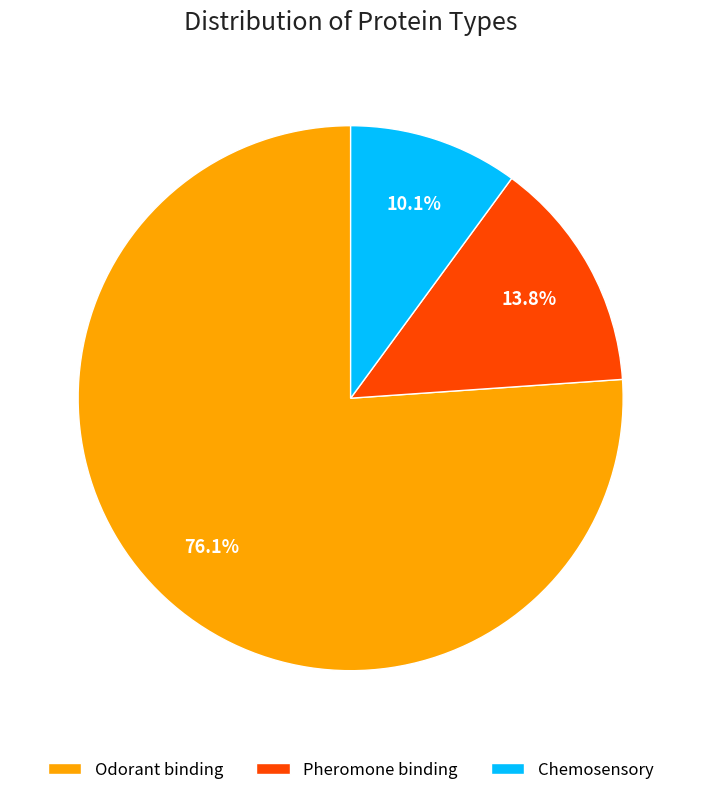

What percentage is NOT represented by Pheromone binding?

86.2%